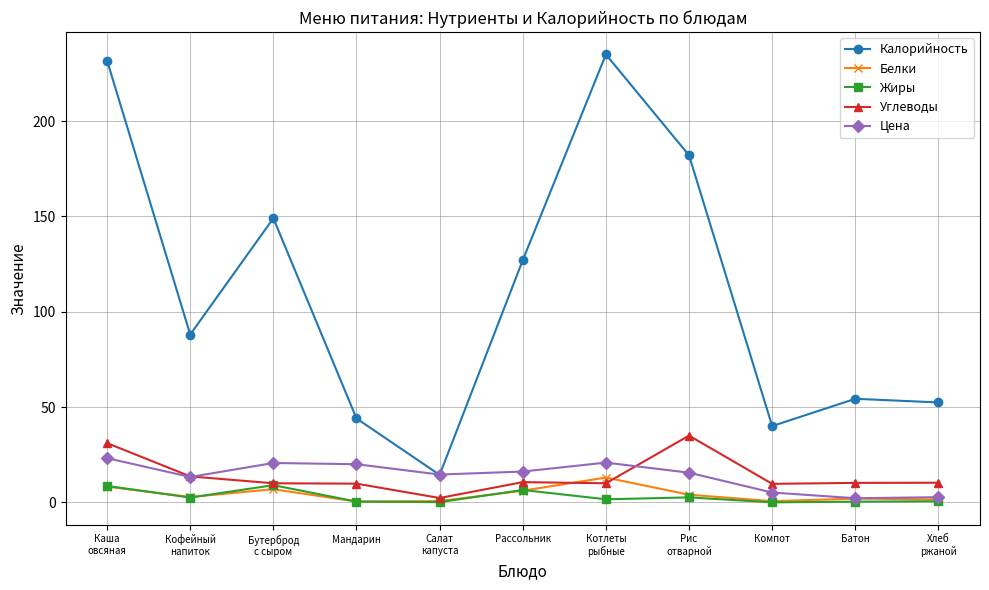

The value of Углеводы at Батон is 10.2. True or false?

True